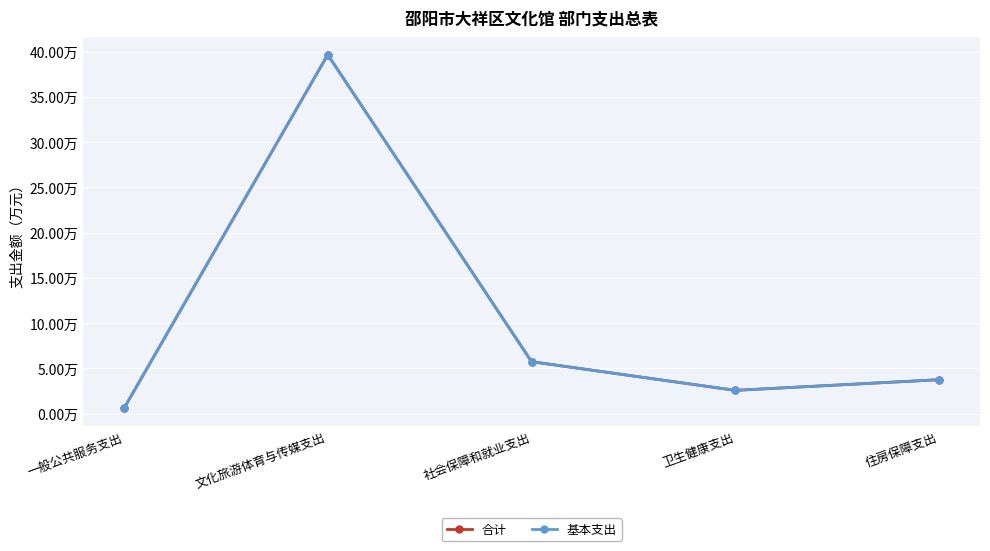

What is the highest value of the 合计 series?

39.7